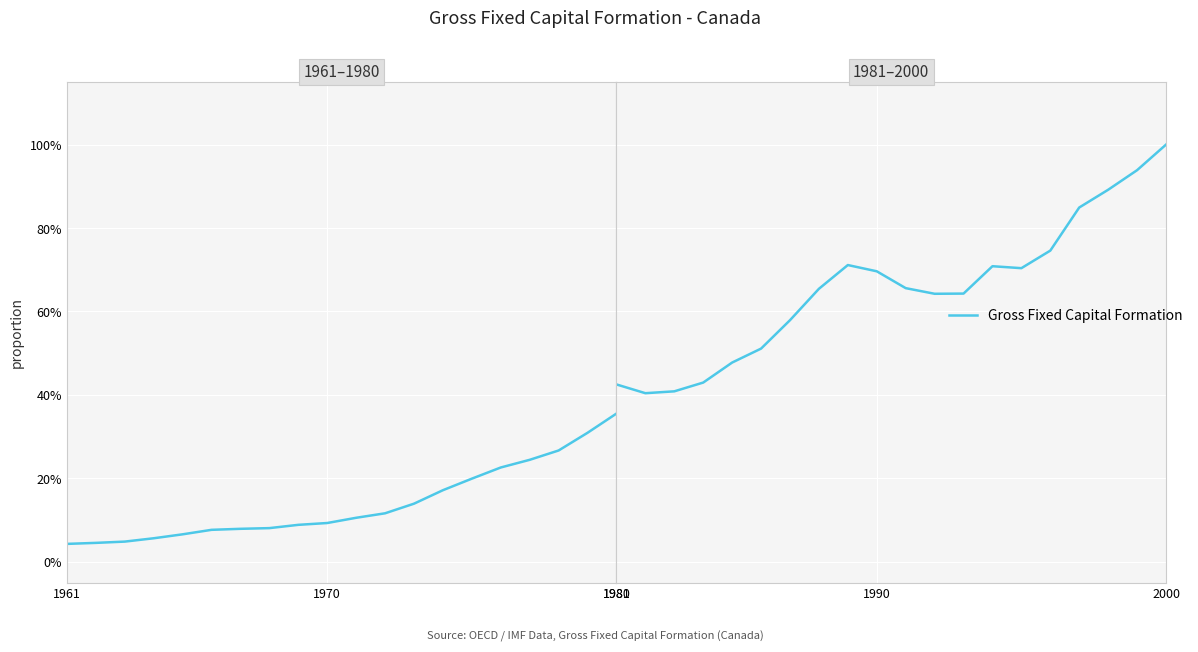

How many interior local peaks (higher than both neighbors) does the data have?

2